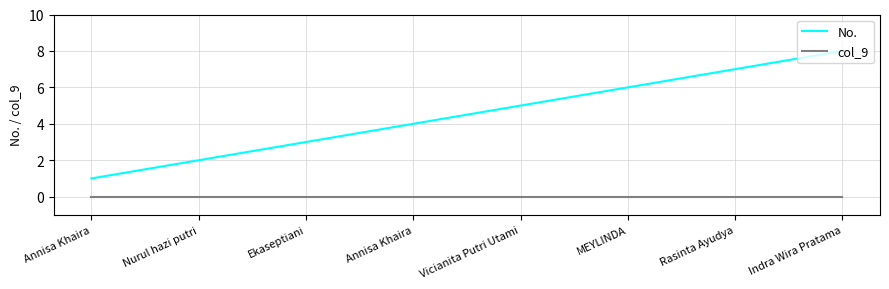

Is this an area chart (filled region under the line)?

No